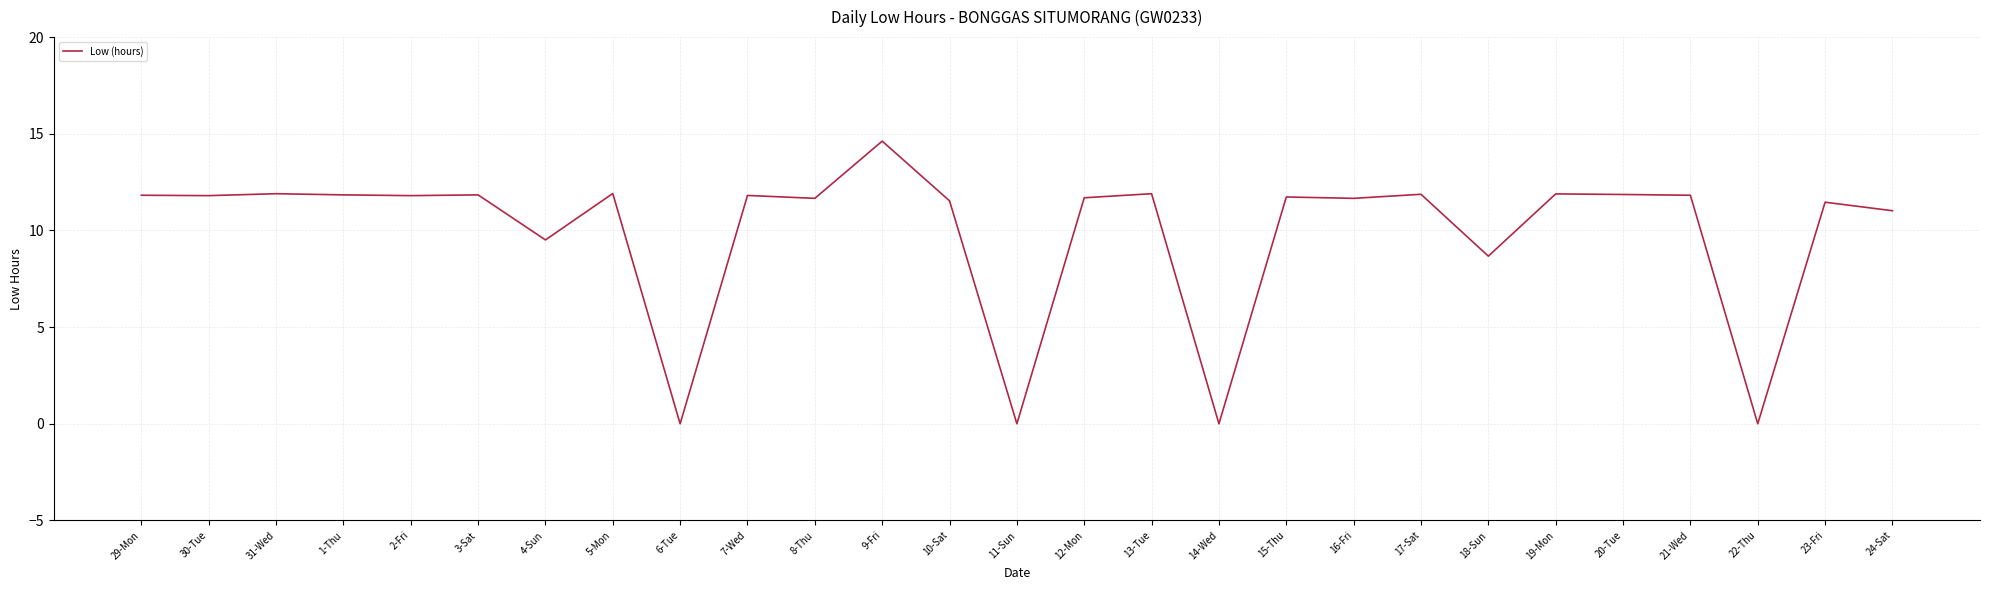

What position from the left is 3-Sat?

6